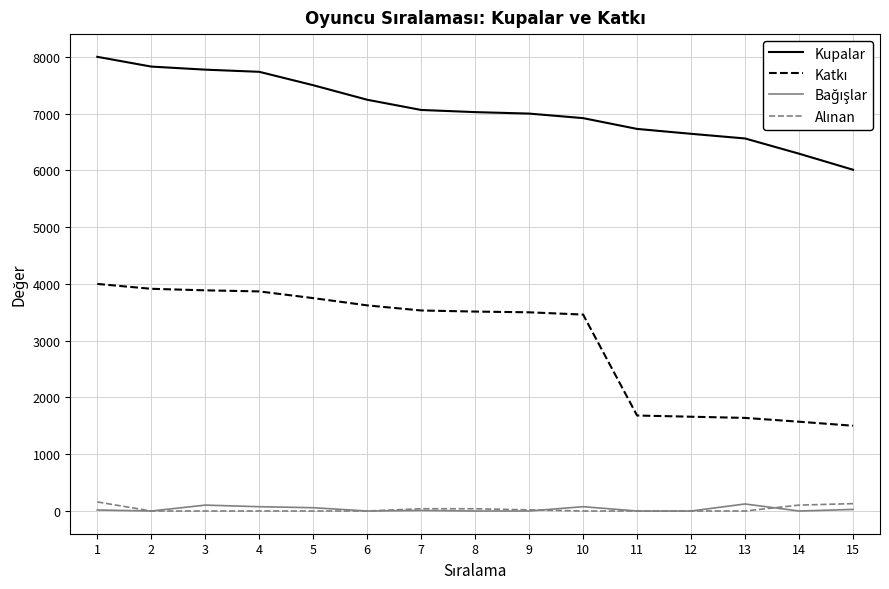

The value of Kupalar at 14 is 6294. True or false?

True